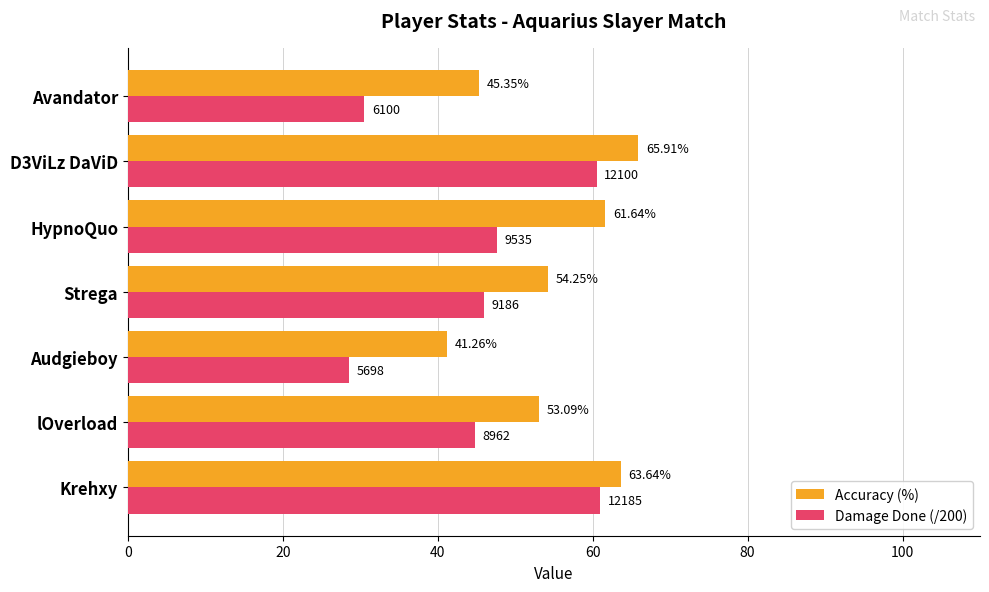

Which series has the widest spread of values?

Damage Done (/200)